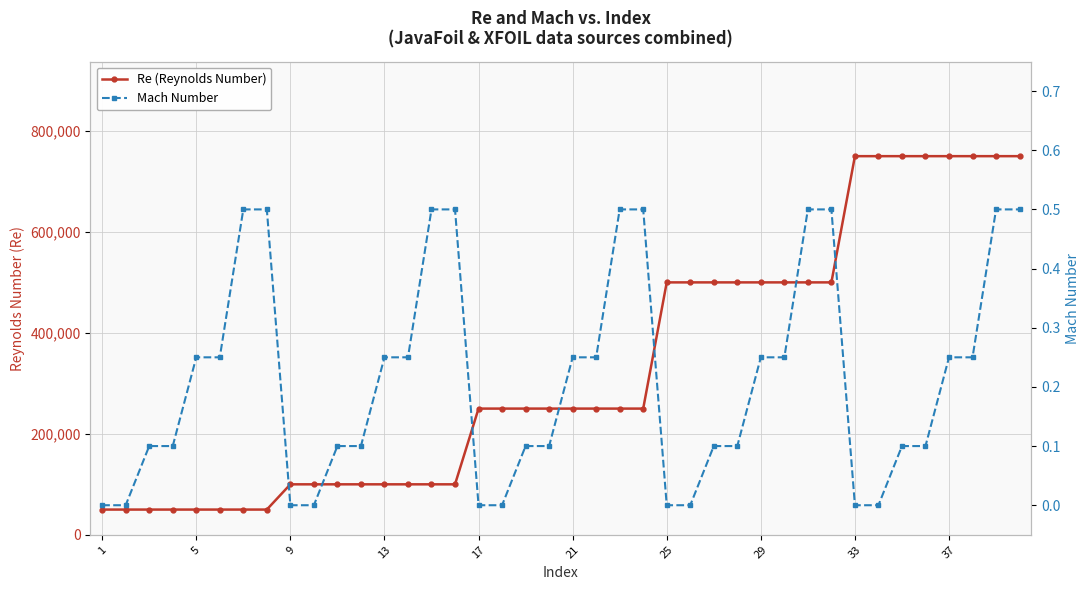

How many data points does each series have?

40